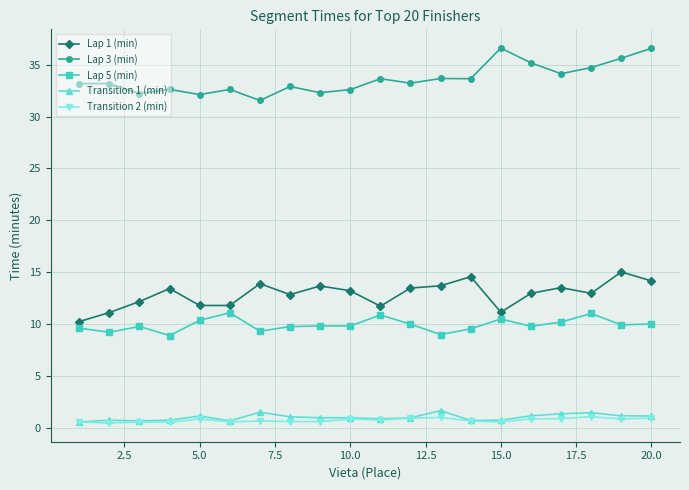

What is the maximum value for Transition 1 (min)?

1.7